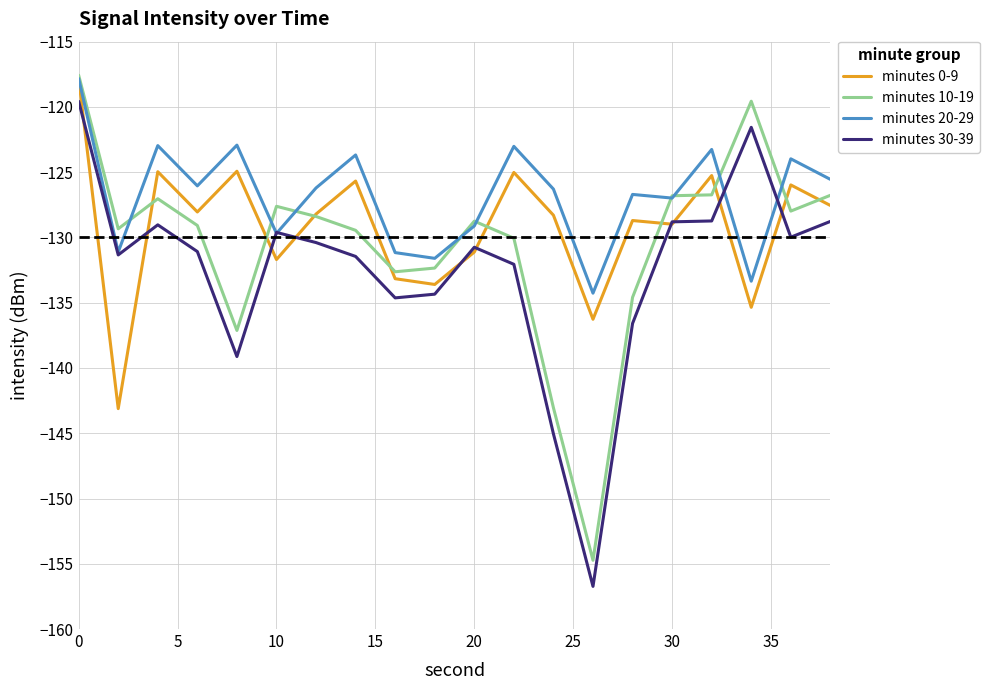

What are all the series names shown in the legend?

minutes 0-9, minutes 10-19, minutes 20-29, minutes 30-39